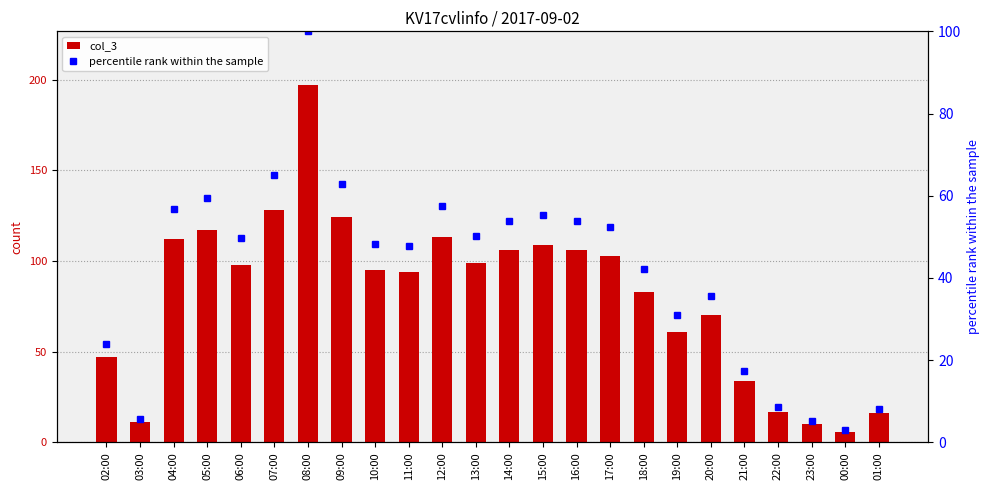

What are all the series names shown in the legend?

col_3, percentile rank within the sample